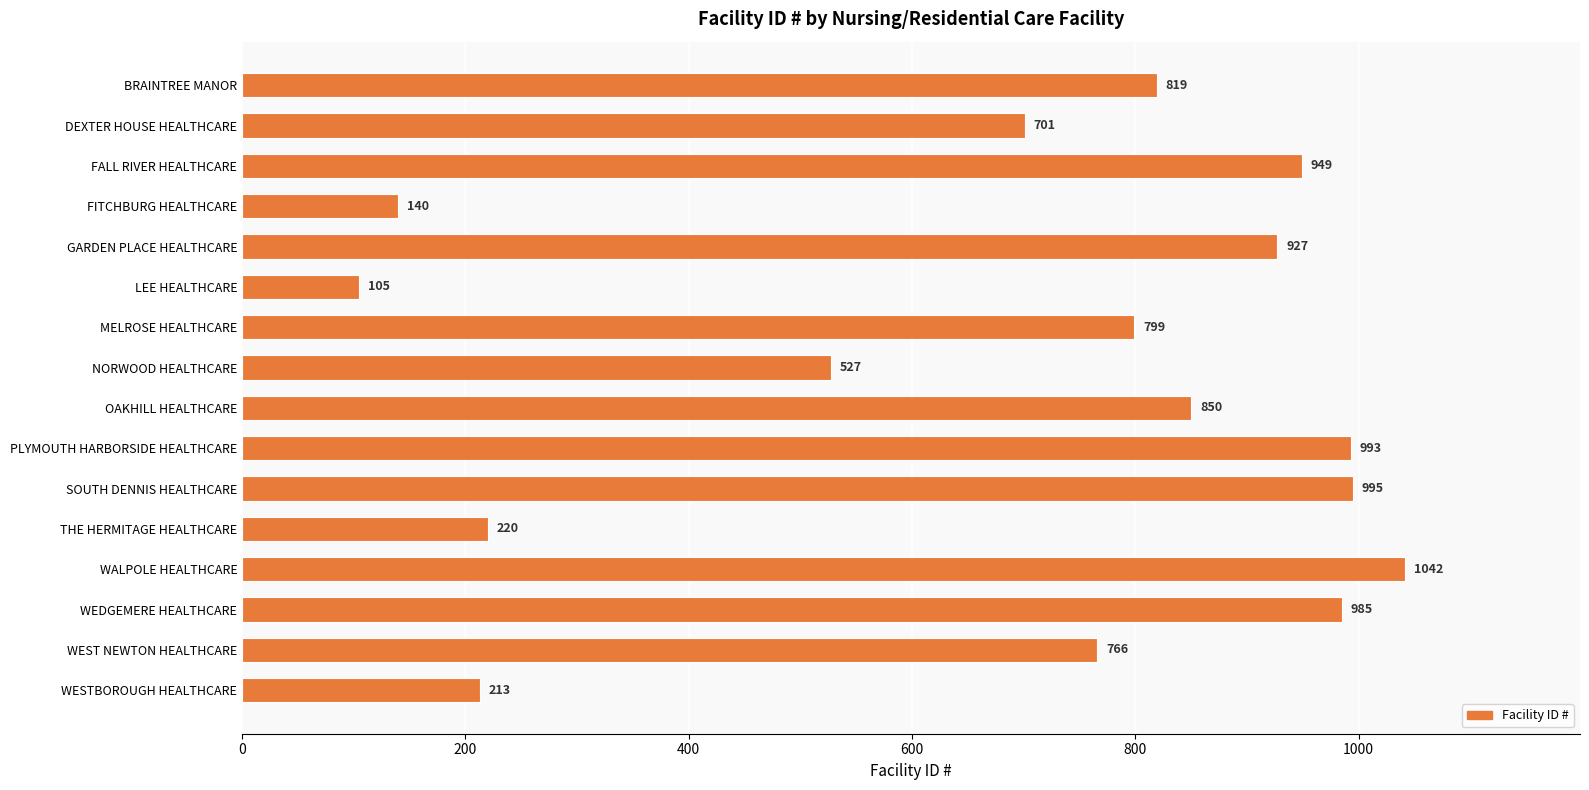

Rank the categories by value from lowest to highest.

LEE HEALTHCARE, FITCHBURG HEALTHCARE, WESTBOROUGH HEALTHCARE, THE HERMITAGE HEALTHCARE, NORWOOD HEALTHCARE, DEXTER HOUSE HEALTHCARE, WEST NEWTON HEALTHCARE, MELROSE HEALTHCARE, BRAINTREE MANOR, OAKHILL HEALTHCARE, GARDEN PLACE HEALTHCARE, FALL RIVER HEALTHCARE, WEDGEMERE HEALTHCARE, PLYMOUTH HARBORSIDE HEALTHCARE, SOUTH DENNIS HEALTHCARE, WALPOLE HEALTHCARE